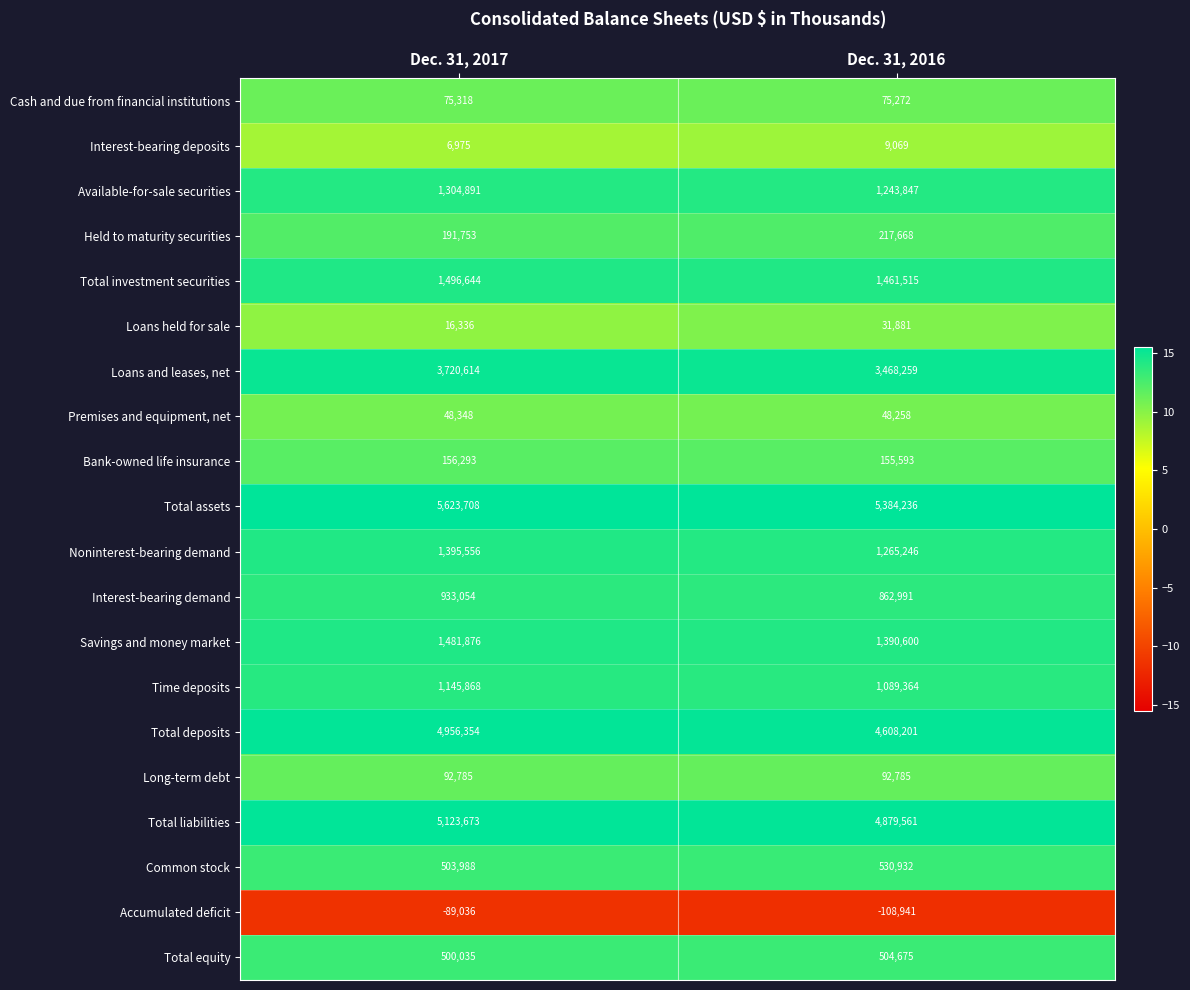

What is the difference between the highest and lowest values at Dec. 31, 2016?

5493177